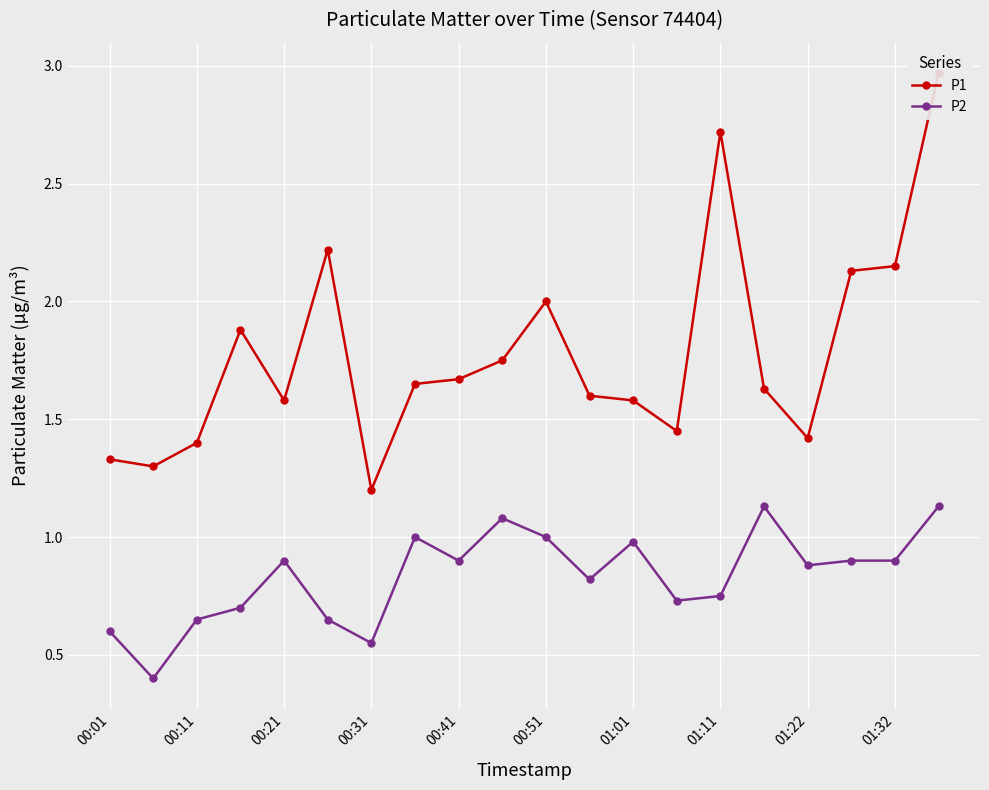

How many lines are shown in the chart?

2